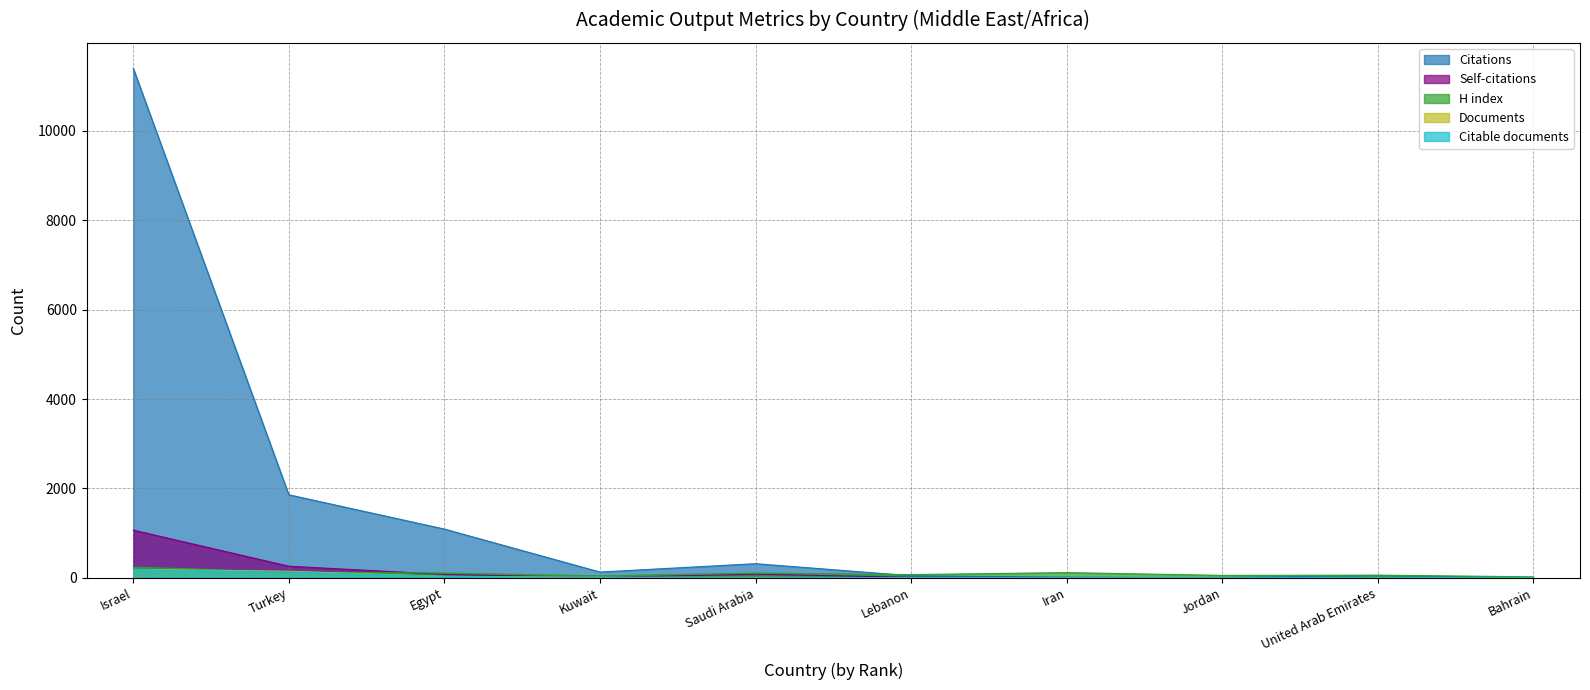

At which label is H index closest to 130?

Turkey